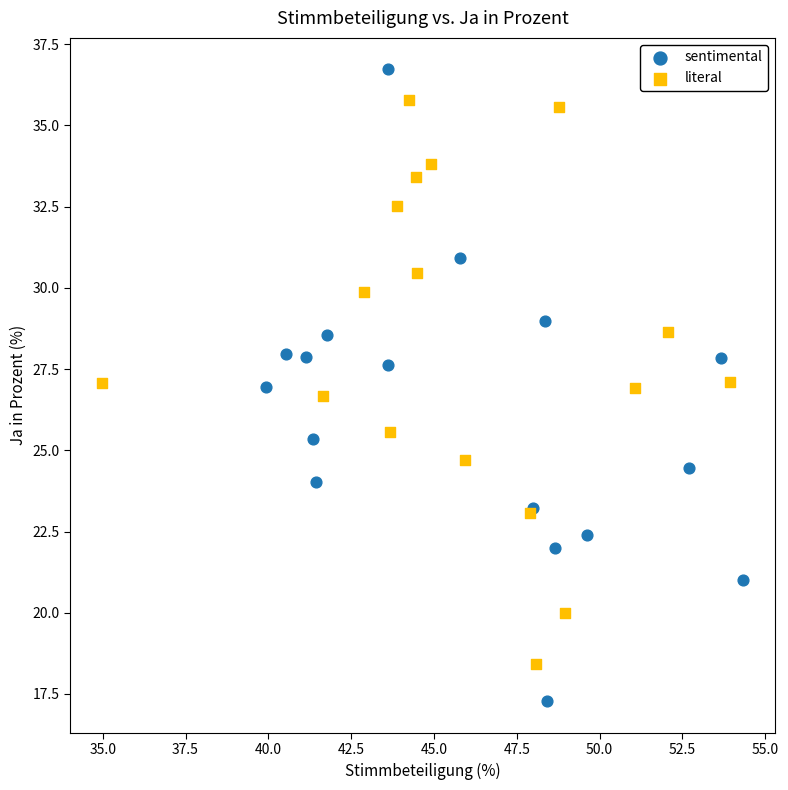

Which series contains the lowest Y value?

sentimental